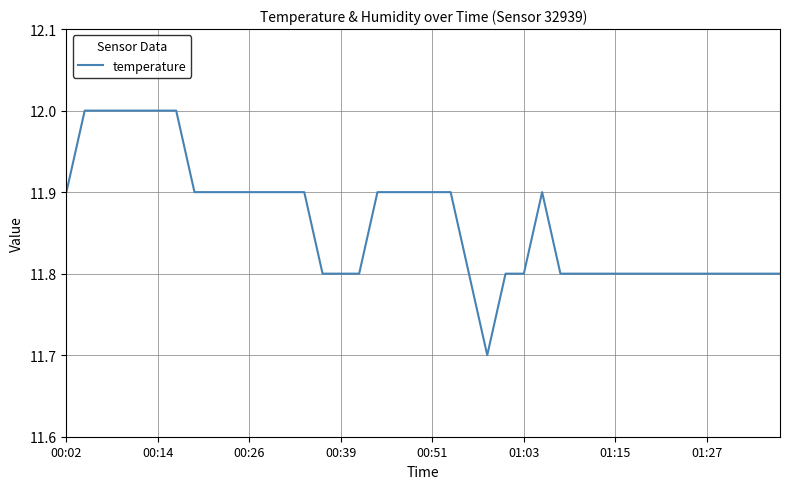

Reading right to left, list all the values displayed in this chart.

11.8	11.8	11.8	11.8	11.8	11.8	11.8	11.8	11.8	11.8	11.8	11.8	11.8	11.9	11.8	11.8	11.7	11.8	11.9	11.9	11.9	11.9	11.9	11.8	11.8	11.8	11.9	11.9	11.9	11.9	11.9	11.9	11.9	12.0	12.0	12.0	12.0	12.0	12.0	11.9